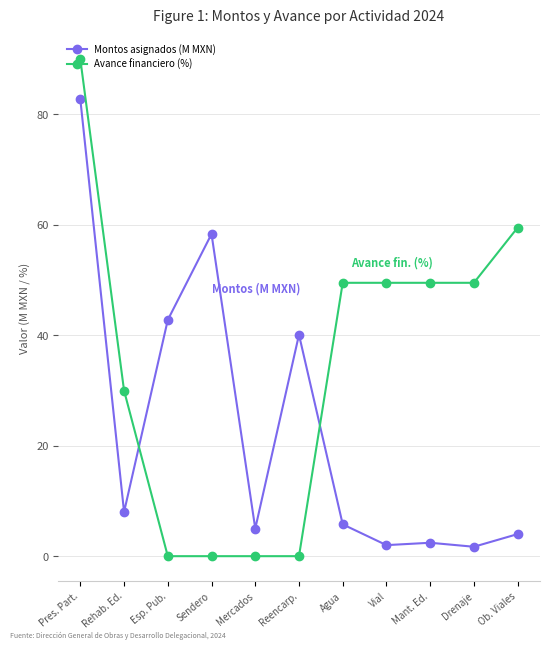

At which label does Avance financiero (%) first exceed 49?

Pres. Part.